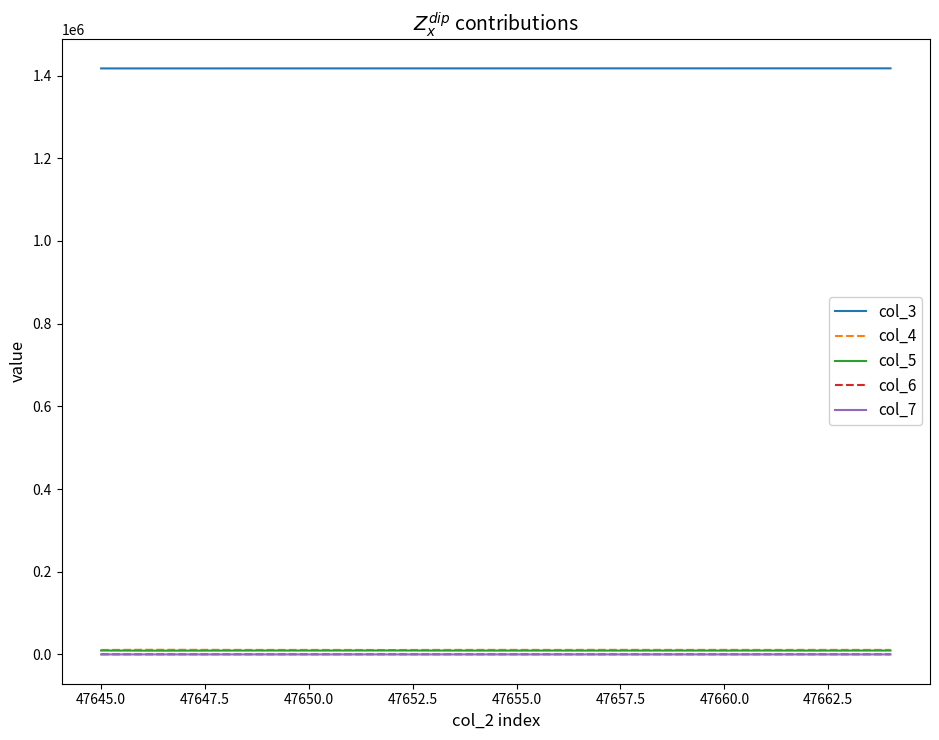

Which series has the largest total across all categories?

col_3